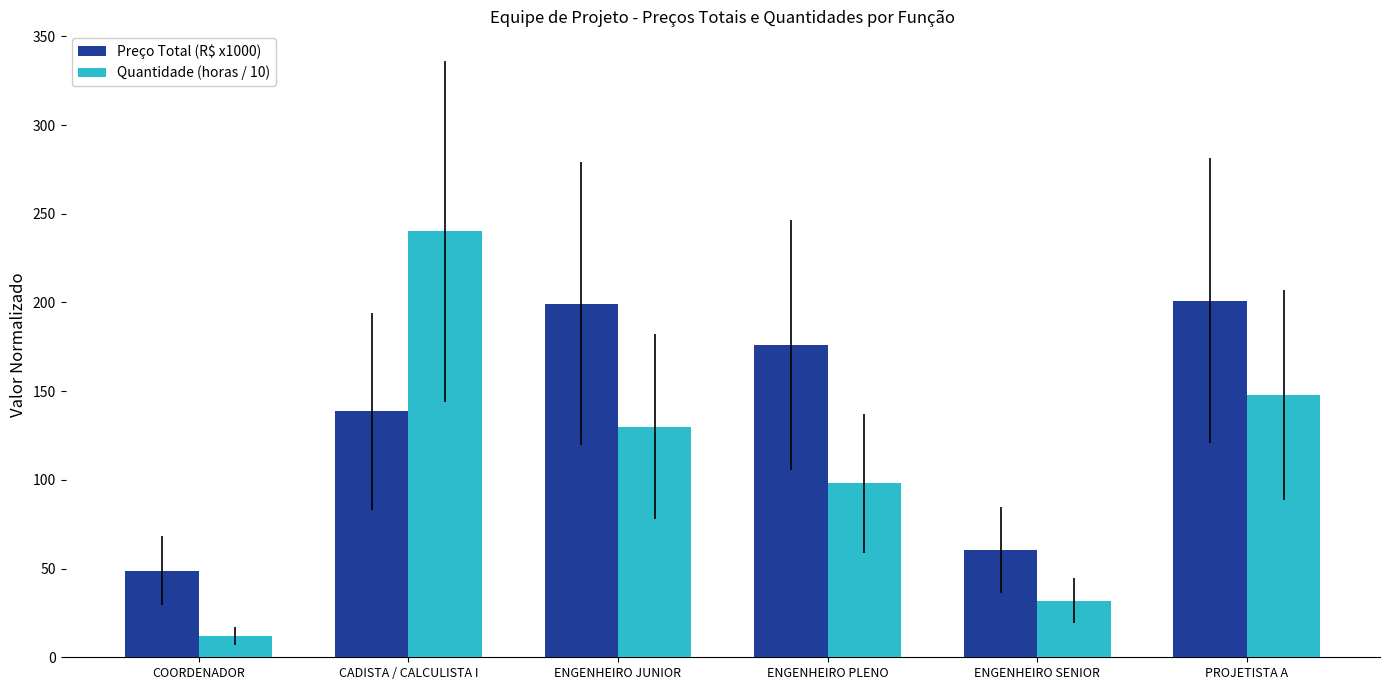

Reading left to right, list all the values displayed in this chart.

Preço Total (R$ x1000): COORDENADOR=48.8	CADISTA / CALCULISTA I=138.6	ENGENHEIRO JUNIOR=199.3	ENGENHEIRO PLENO=175.9	ENGENHEIRO SENIOR=60.4	PROJETISTA A=201.0
Quantidade (horas / 10): COORDENADOR=12.0	CADISTA / CALCULISTA I=240.0	ENGENHEIRO JUNIOR=130.0	ENGENHEIRO PLENO=98.0	ENGENHEIRO SENIOR=32.0	PROJETISTA A=148.0